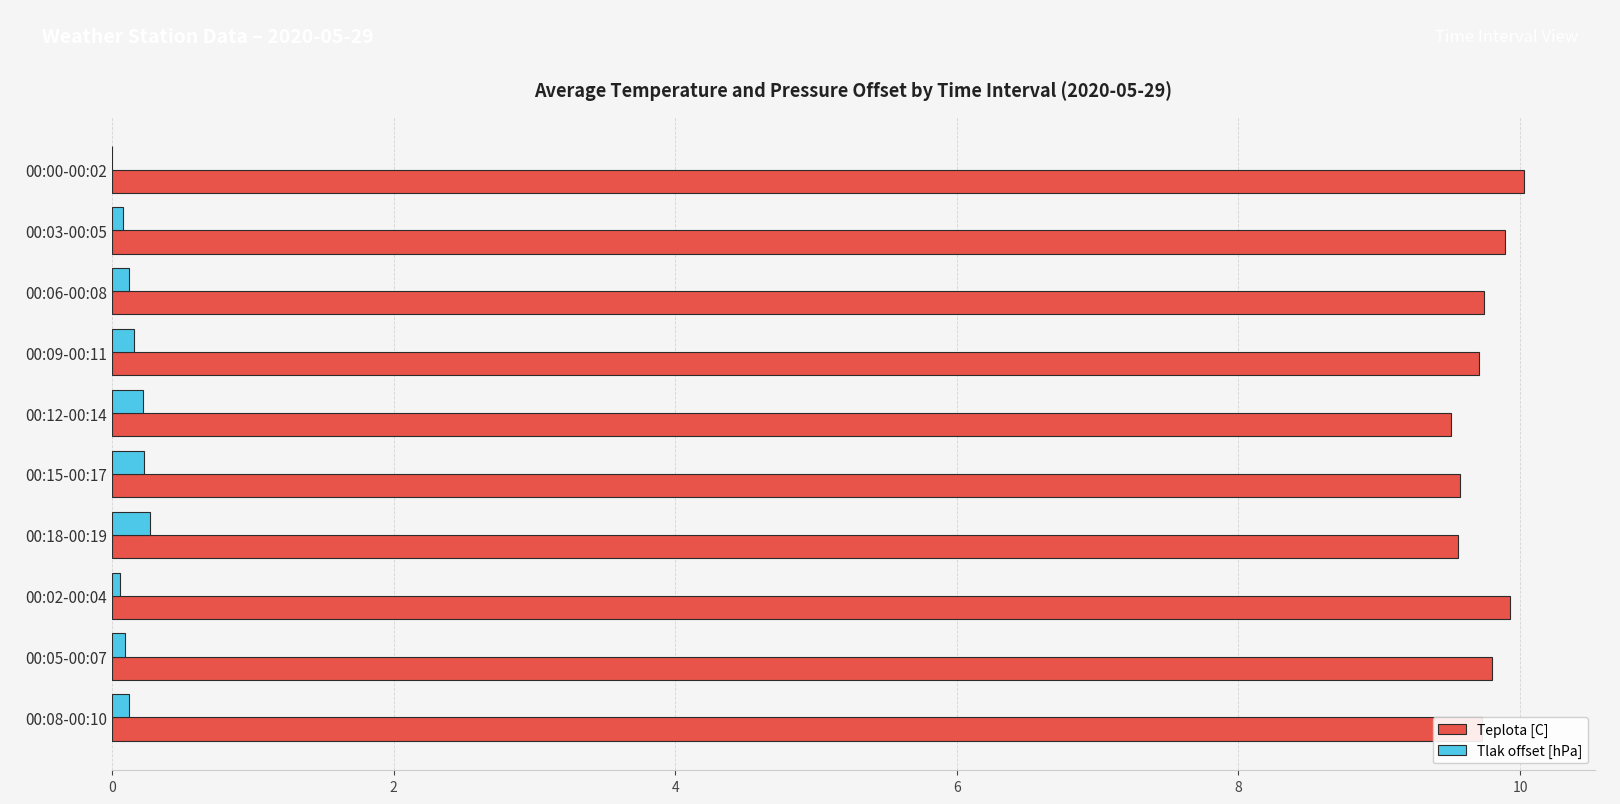

What is the greatest value displayed?

10.0